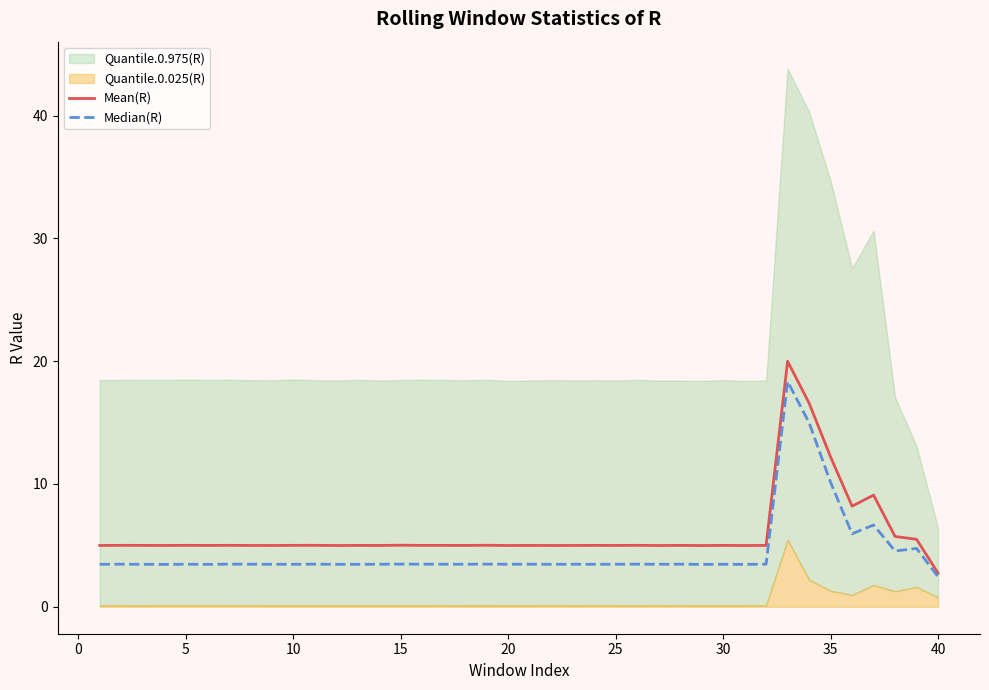

True or false: Mean(R) has a value of 2.7 at 30.

False